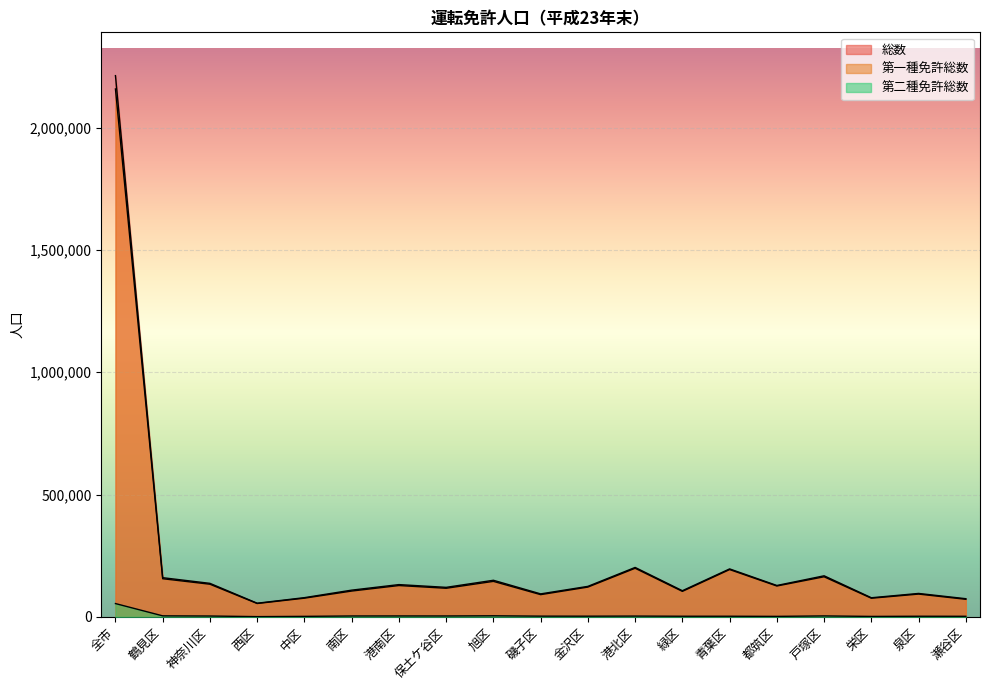

What is the lowest value of the 総数 series?

55842